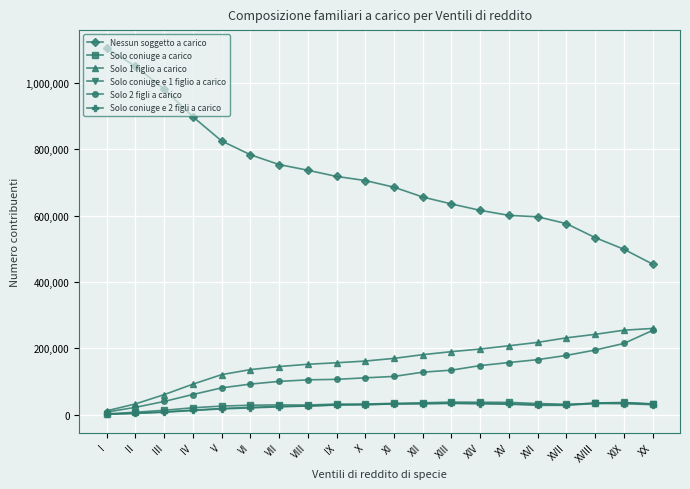

What is the difference between the maximum and second lowest values in the Solo coniuge a carico series?

30546